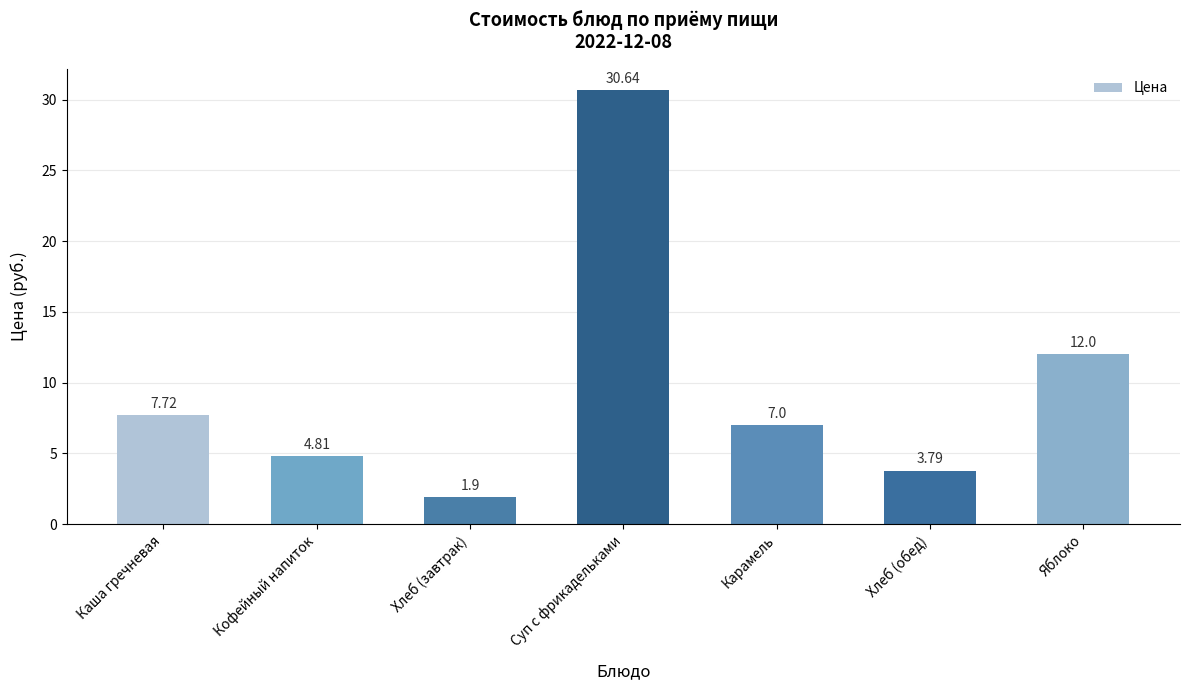

What is the difference between the second highest and minimum values?

10.1